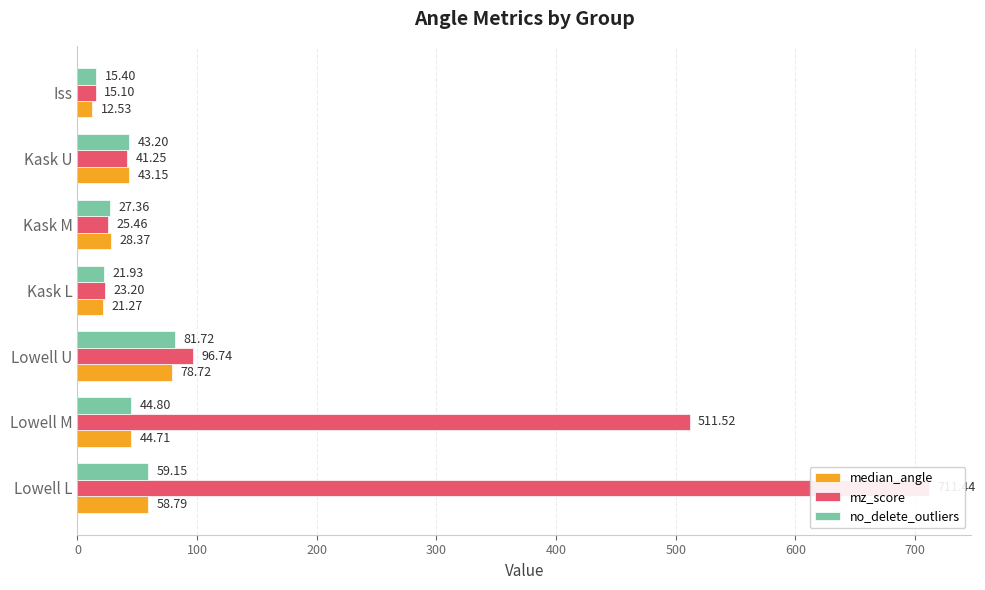

Reading left to right, list all the values displayed in this chart.

median_angle: 58.8	44.7	78.7	21.3	28.4	43.1	12.5
mz_score: 711.4	511.5	96.7	23.2	25.5	41.2	15.1
no_delete_outliers: 59.1	44.8	81.7	21.9	27.4	43.2	15.4